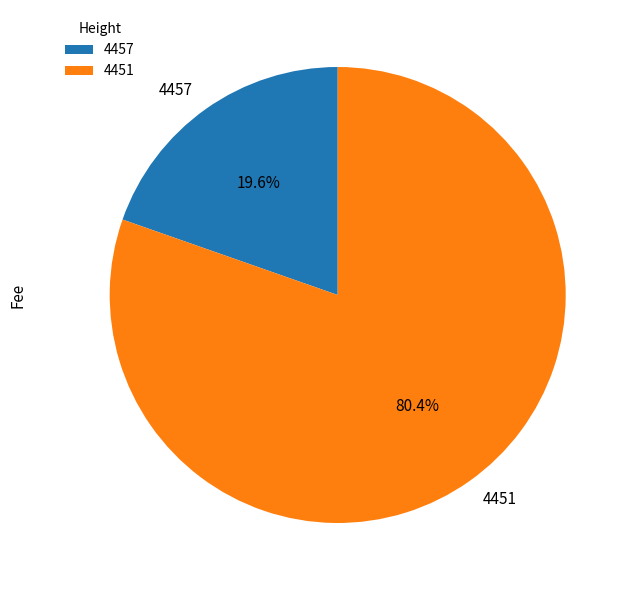

True or false: 4457 accounts for 20% of the total.

True